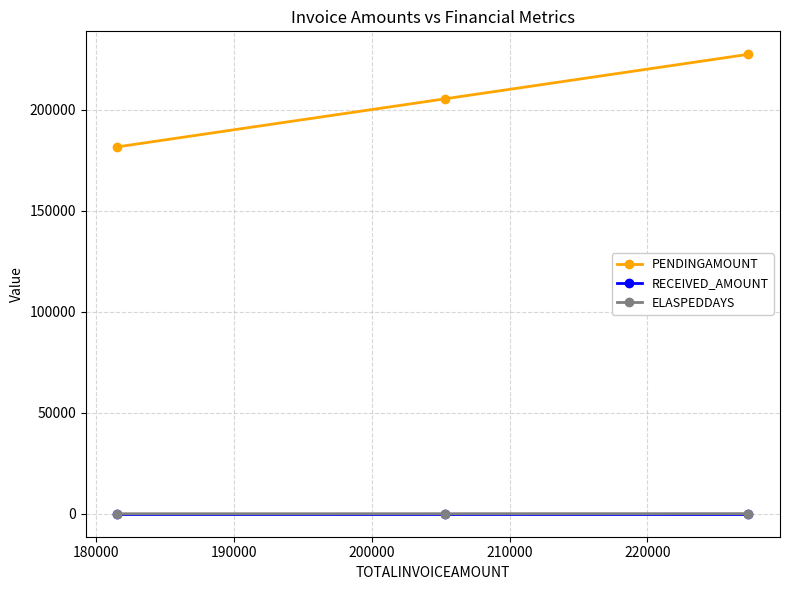

What is the lowest value of the PENDINGAMOUNT series?

181535